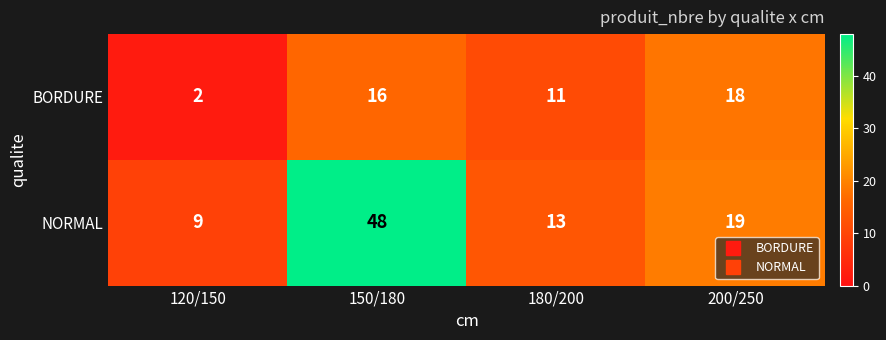

Reading right to left, transcribe all the data shown in this chart.

BORDURE: 200/250=18	180/200=11	150/180=16	120/150=2
NORMAL: 200/250=19	180/200=13	150/180=48	120/150=9